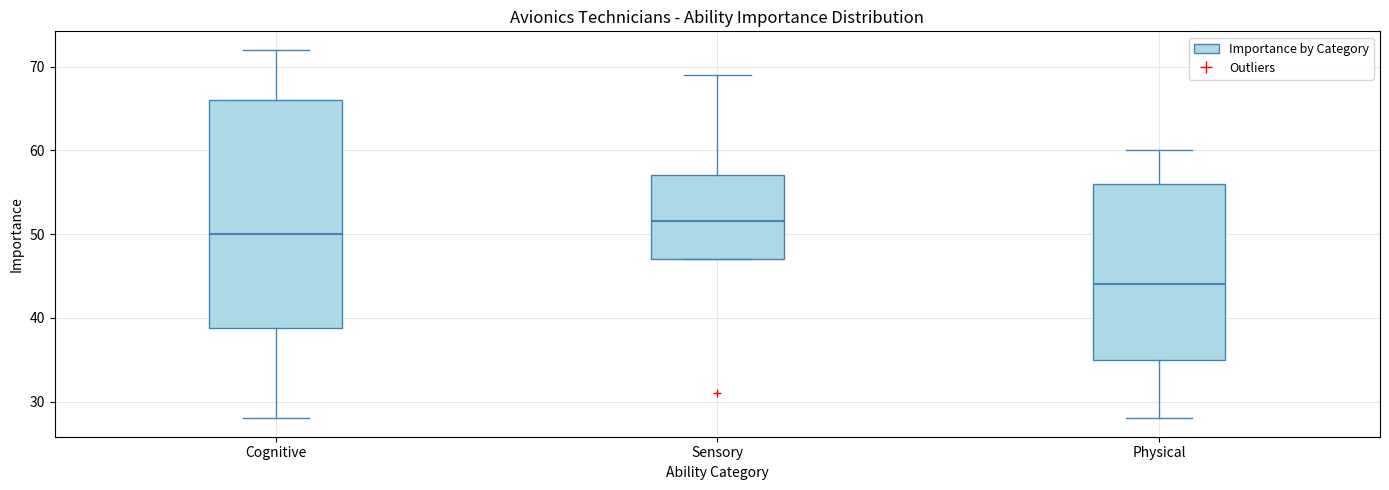

Which box is the tallest, from its lower edge to its upper edge?

Cognitive